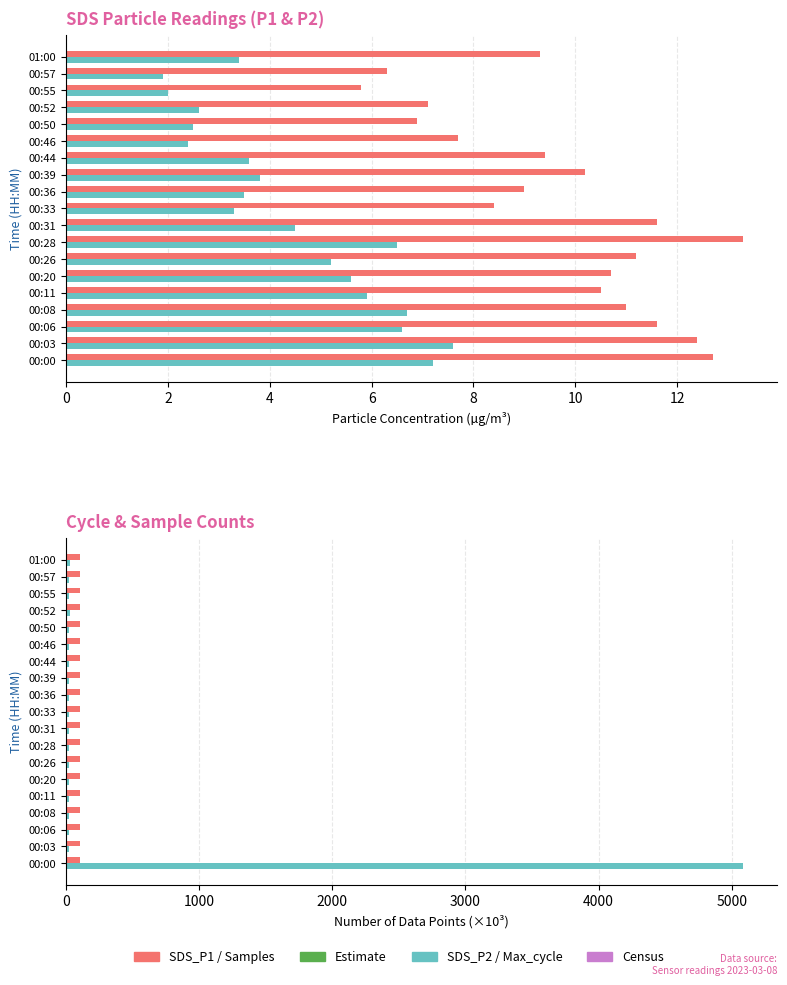

What is the sum of the Samples (×10³) values at 00:33 and 00:36?

214.0